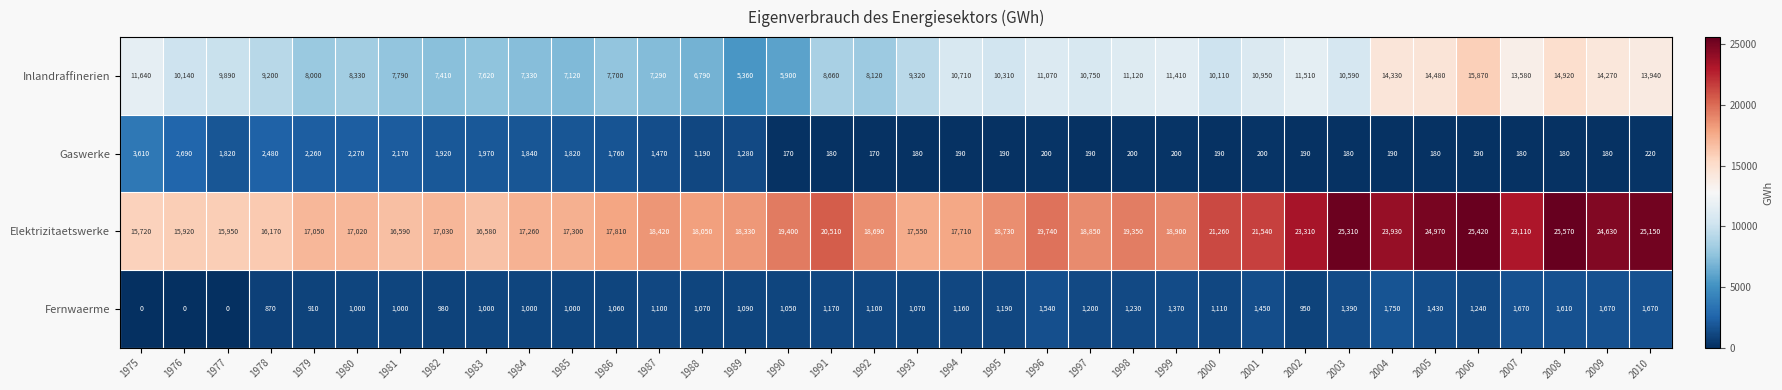

What is the average value of the Elektrizitaetswerke series?

19690